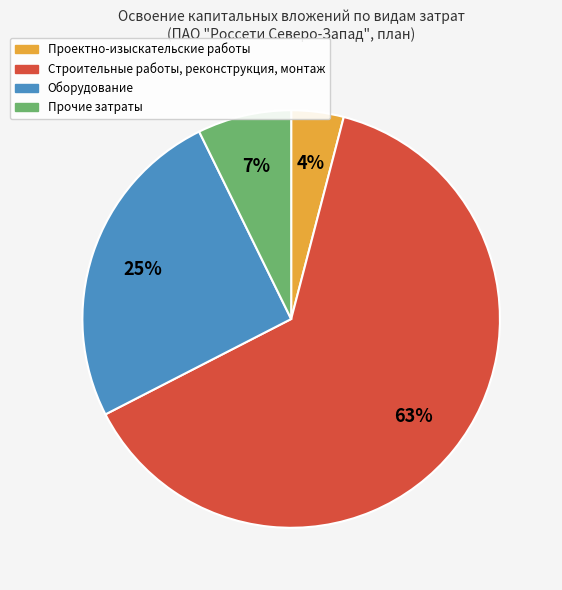

Is it true that Прочие затраты is 1% of the pie?

False